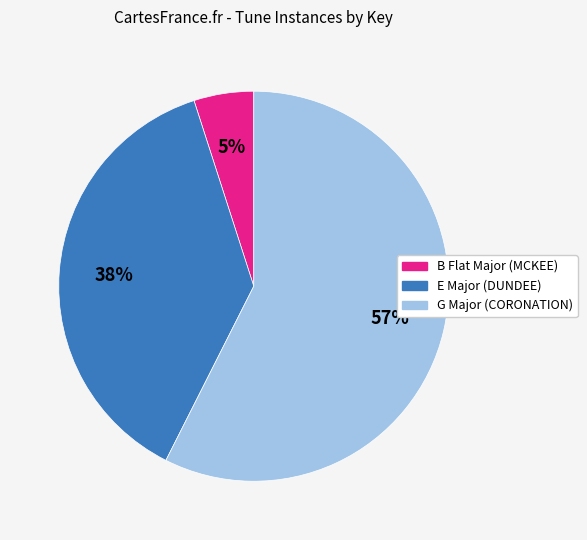

Is the sum of G Major (CORONATION) and E Major (DUNDEE) greater than half?

Yes